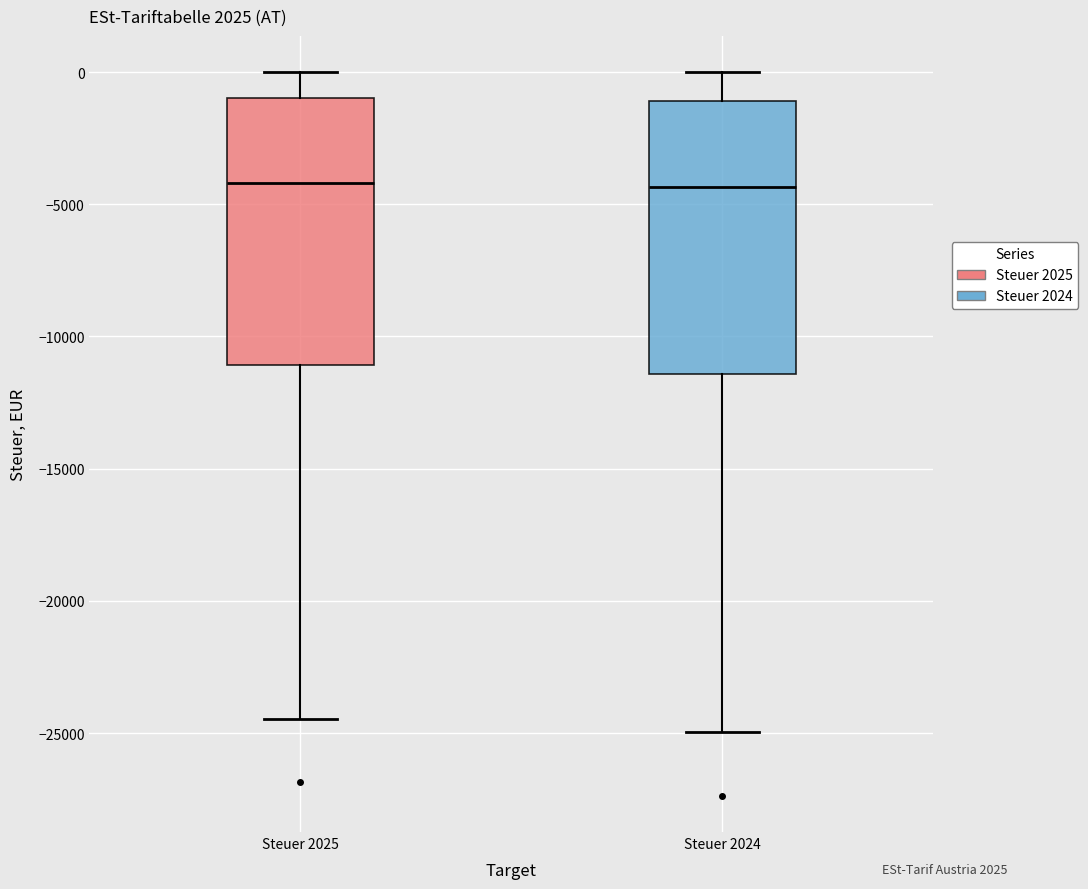

Reading left to right, transcribe this box plot: for each box, give where its median line is, the range the box spans, and where its two whiskers end, as read against the y-axis. The values are not printed on the chart, so give them approximately, as read against the axis.

Steuer 2025: median -4000, box -11000 to -1000, whiskers -24500 to 0
Steuer 2024: median -4500, box -11500 to -1000, whiskers -25000 to 0